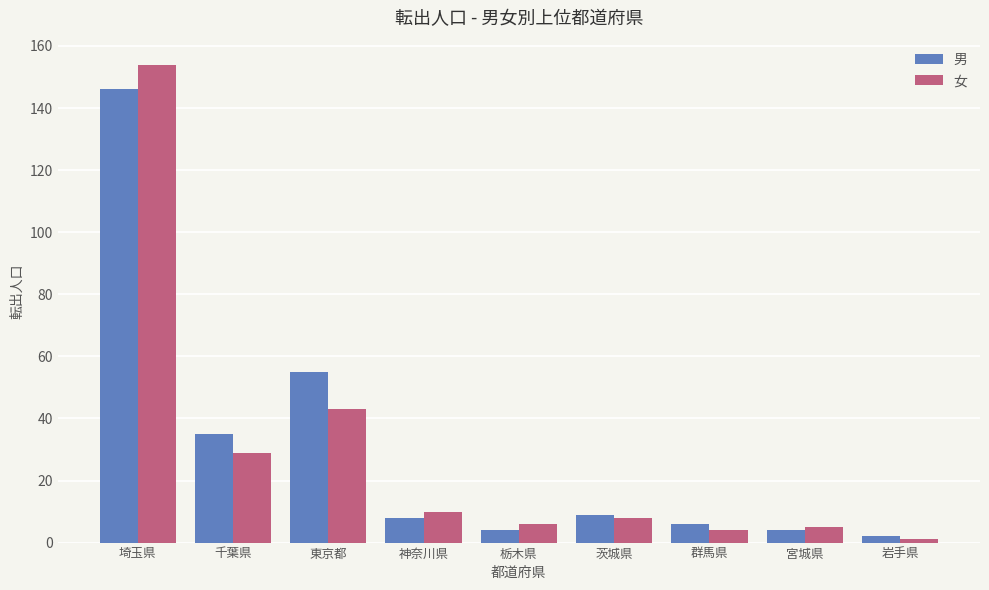

Reading right to left, transcribe all the data shown in this chart.

男: 岩手県=2	宮城県=4	群馬県=6	茨城県=9	栃木県=4	神奈川県=8	東京都=55	千葉県=35	埼玉県=146
女: 岩手県=1	宮城県=5	群馬県=4	茨城県=8	栃木県=6	神奈川県=10	東京都=43	千葉県=29	埼玉県=154